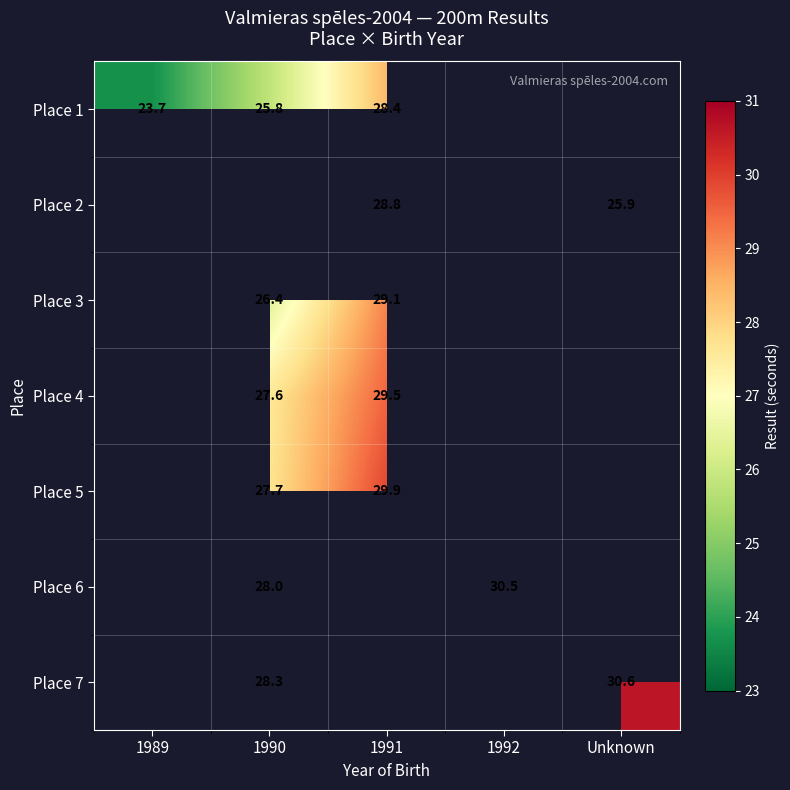

What is the difference between the Place 6 values at 1992 and 1990?

2.5